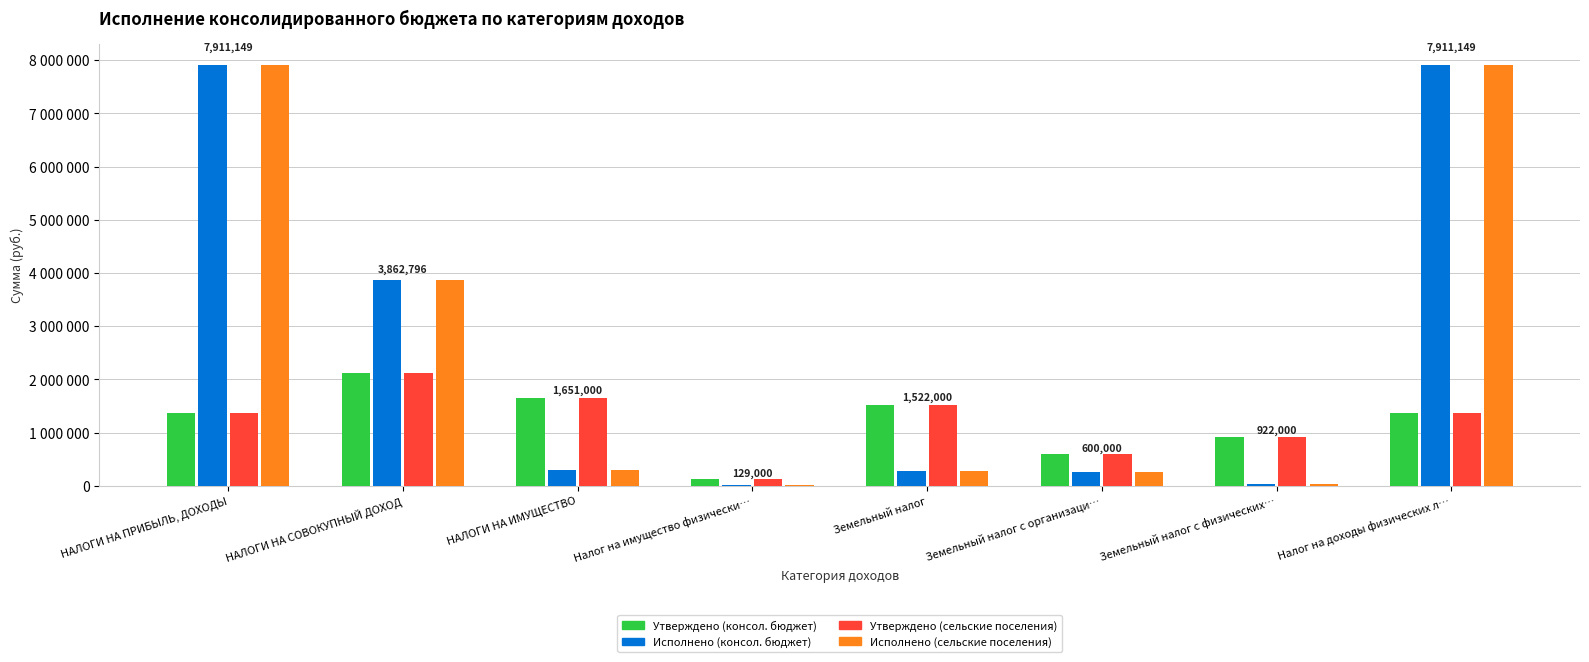

At which category is the sum across all series the highest?

НАЛОГИ НА ПРИБЫЛЬ, ДОХОДЫ